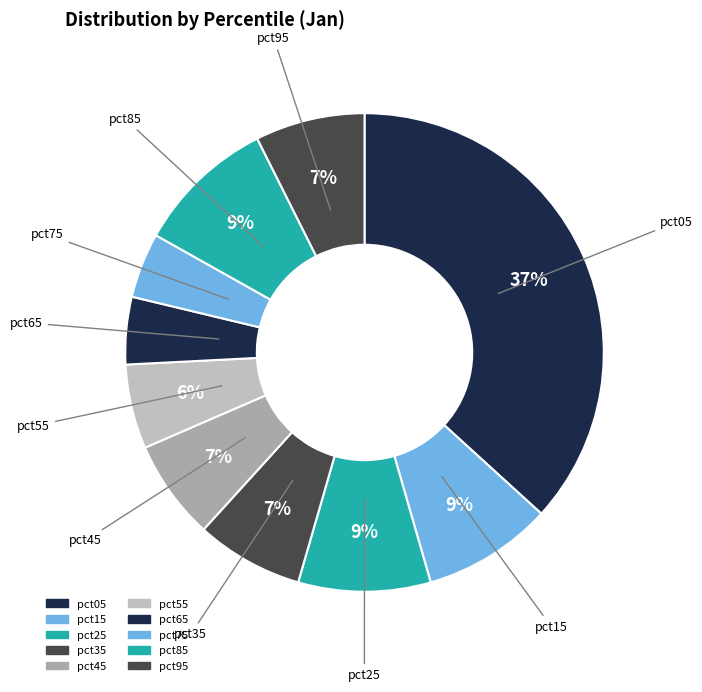

The pct15 slice represents 9% of the pie. True or false?

True